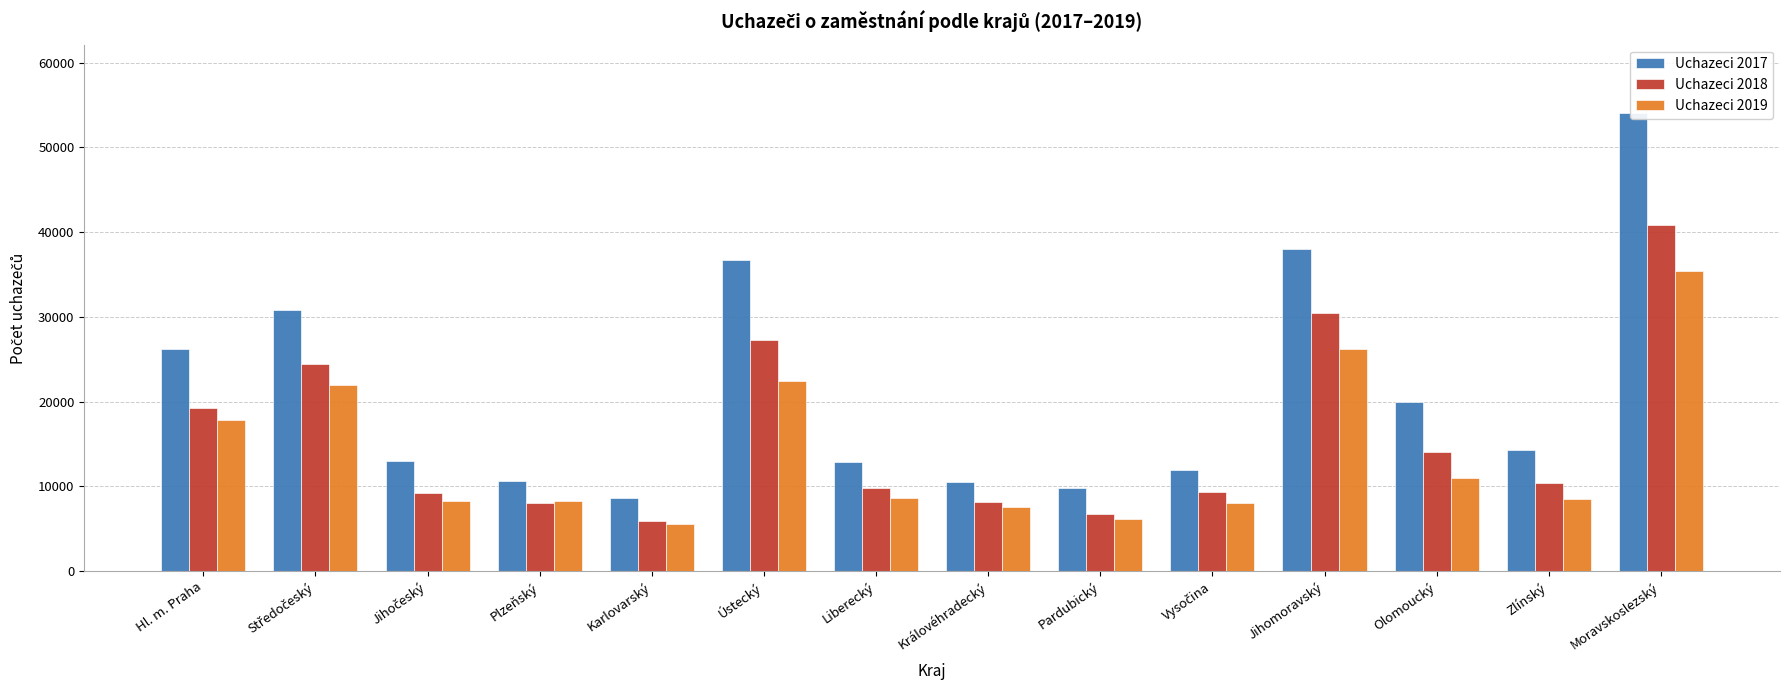

What is the spread (max minus min) of values at Pardubický?

3591